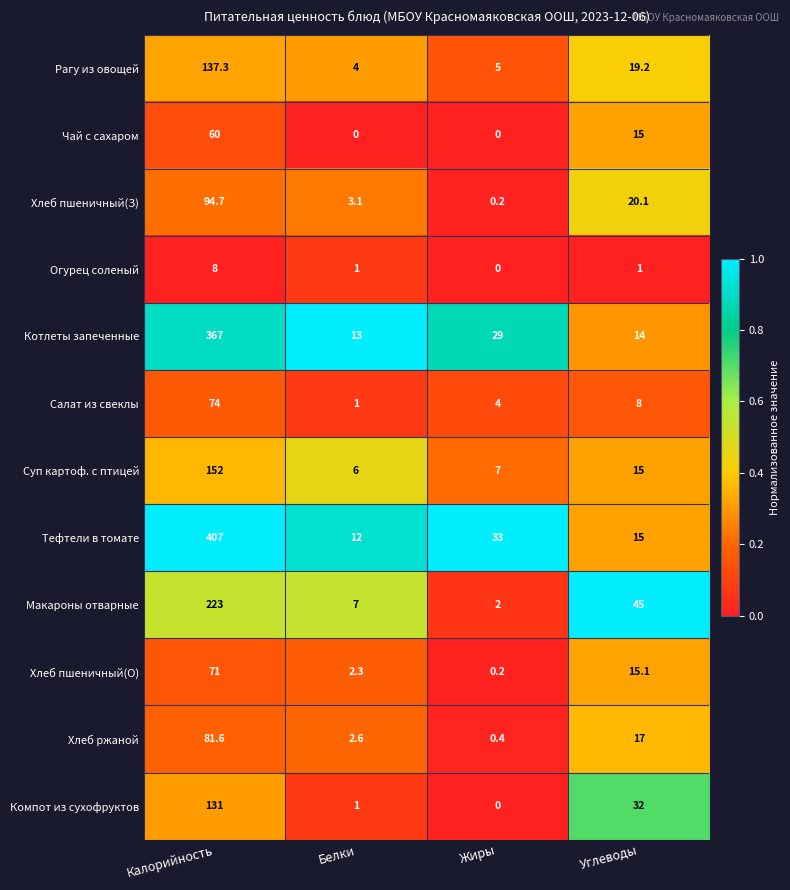

At how many categories does at least one series exceed 0?

4